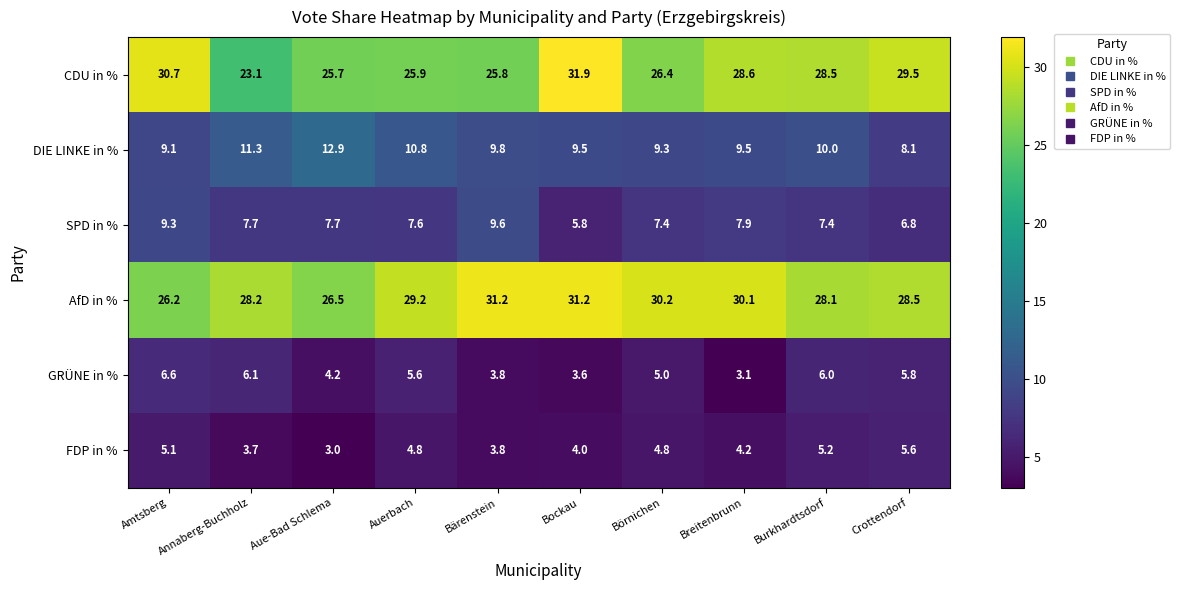

Count the number of data series in this chart.

6